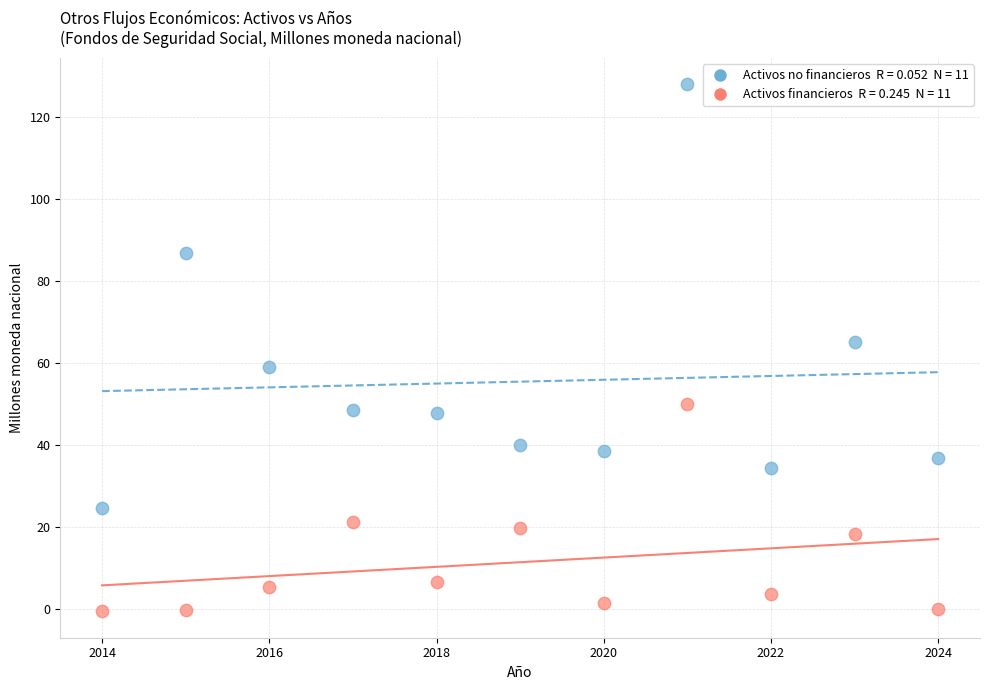

Across all series, what Y value is closest to 63?

65.1